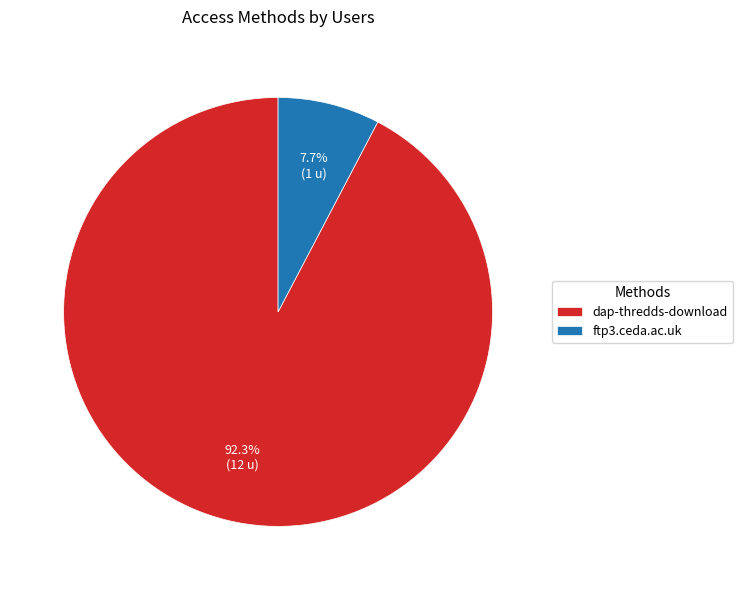

How many segments does this pie chart have?

2